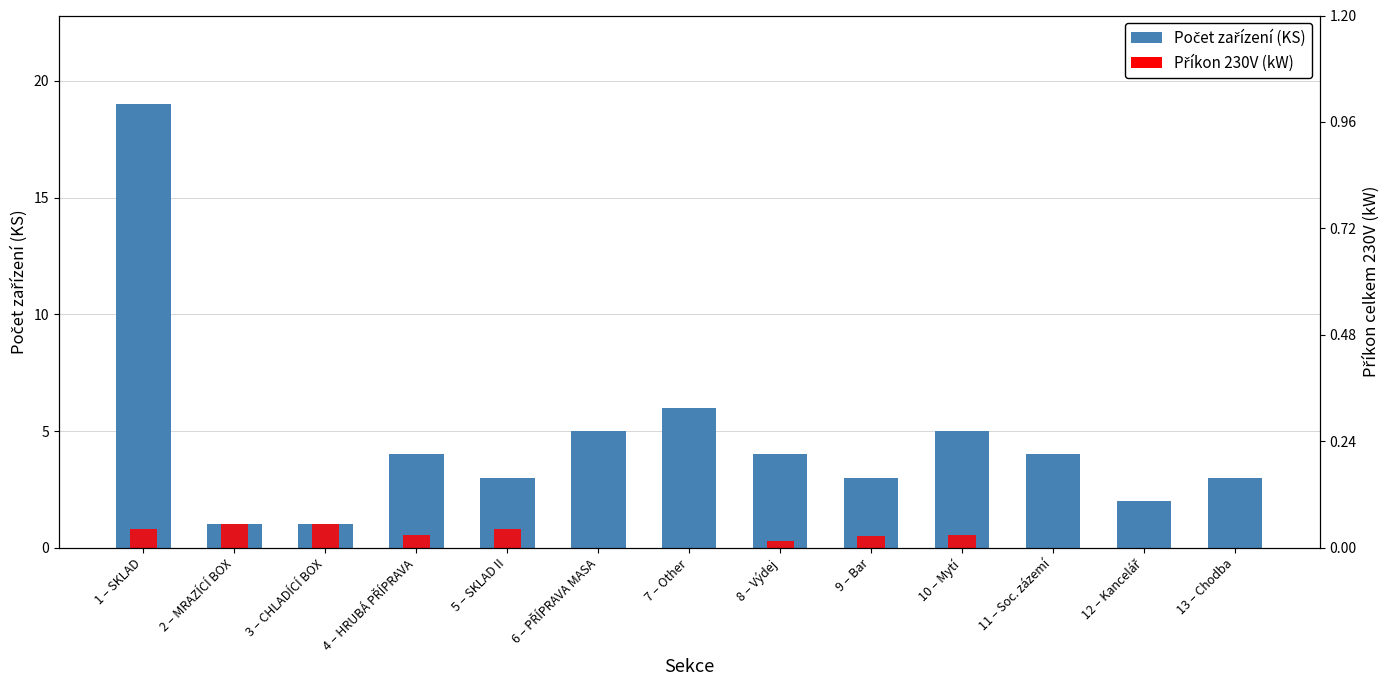

Rank the series by their maximum value, from lowest to highest.

Příkon 230V (kW), Počet zařízení (KS)